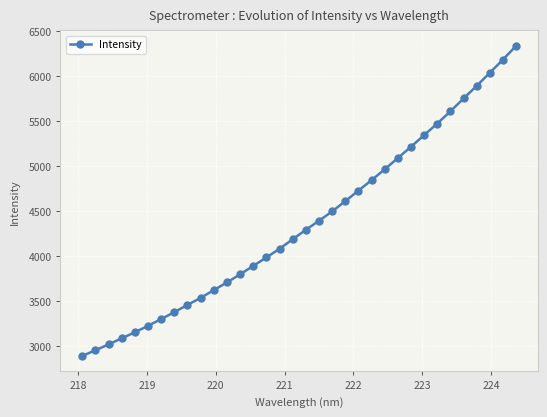

Does the chart display data point markers on the line(s)?

Yes